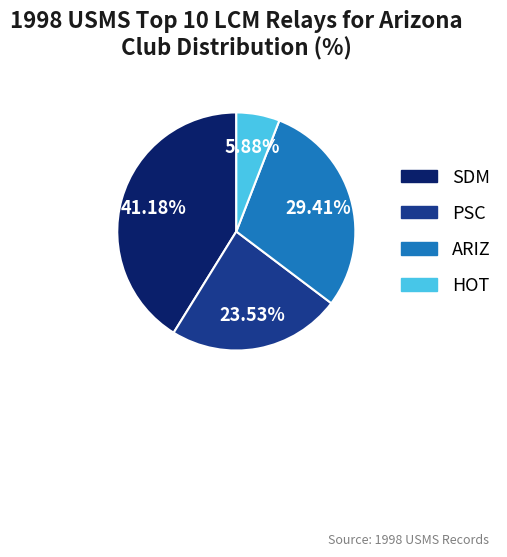

To the nearest percent, what is the combined percentage of HOT and ARIZ?

35%